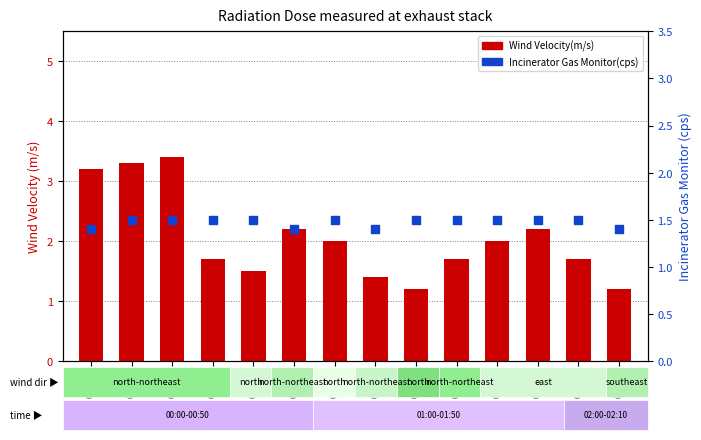

What are all the series names shown in the legend?

Wind Velocity(m/s), Incinerator Gas Monitor(cps)